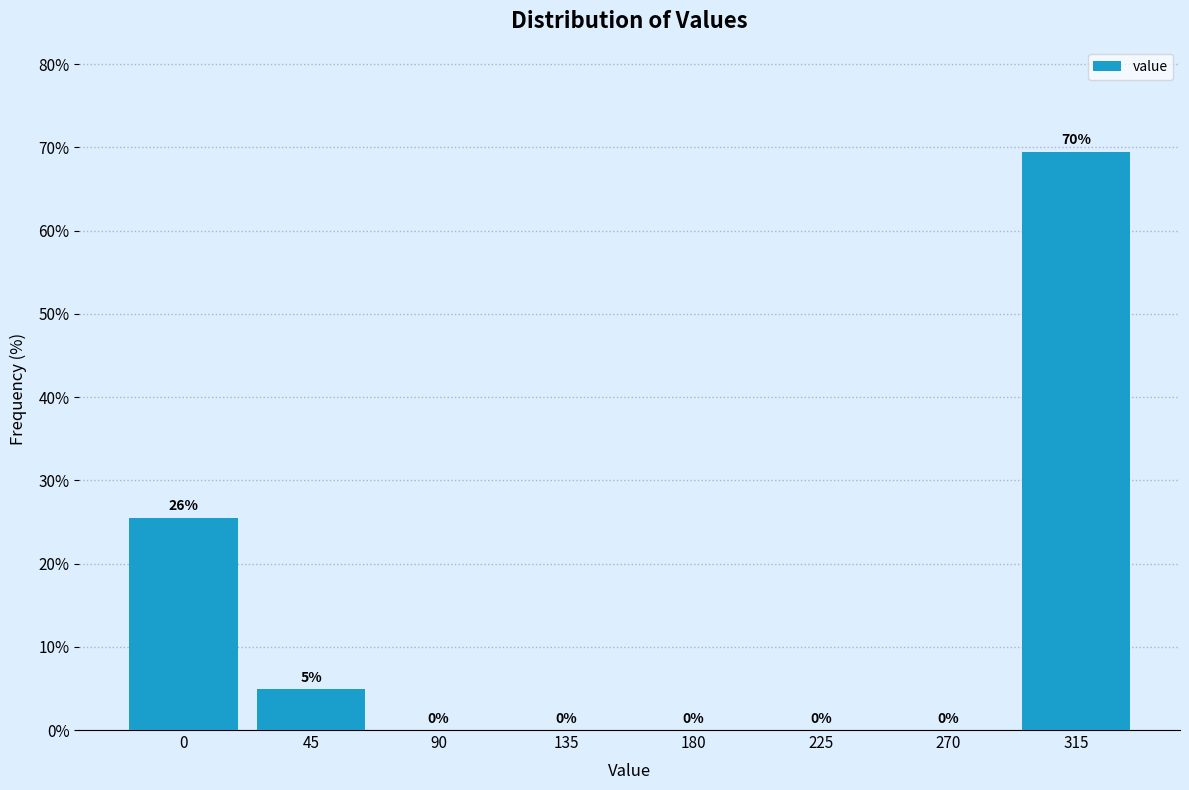

Which category has the highest value across all series?

315